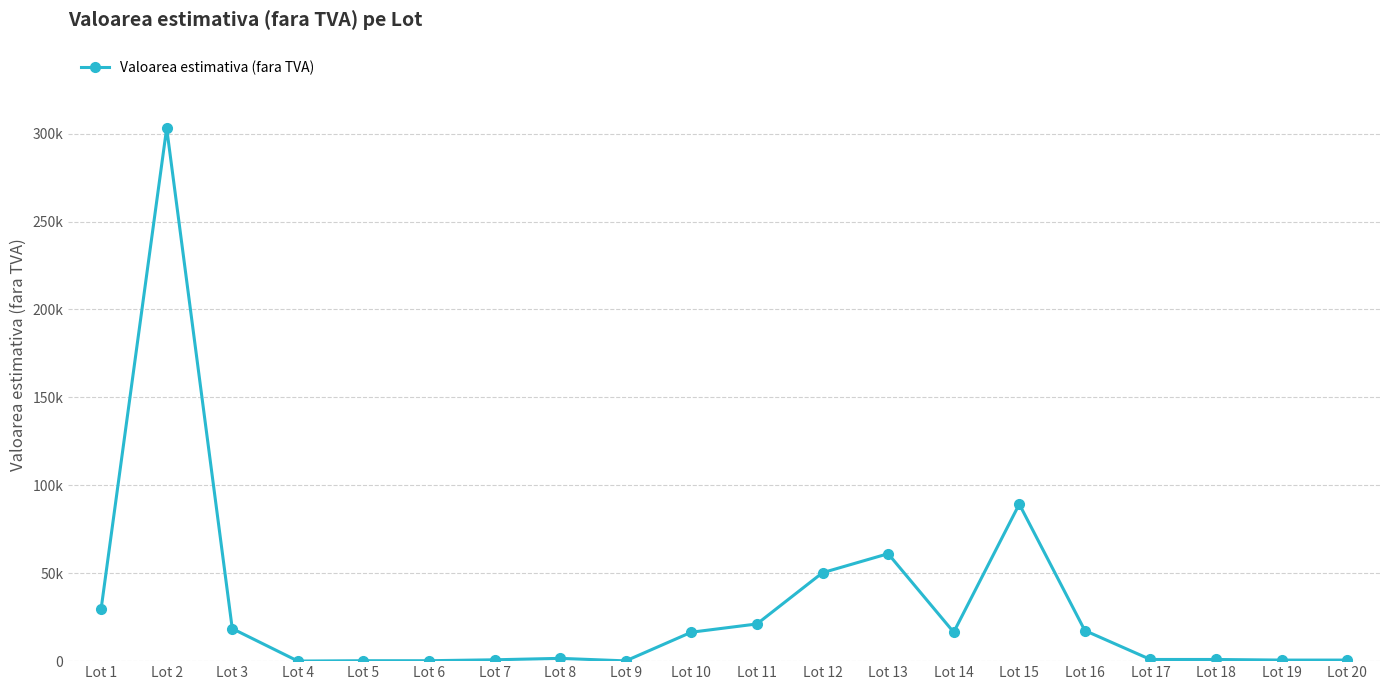

At which label does the data first exceed 16450?

Lot 1